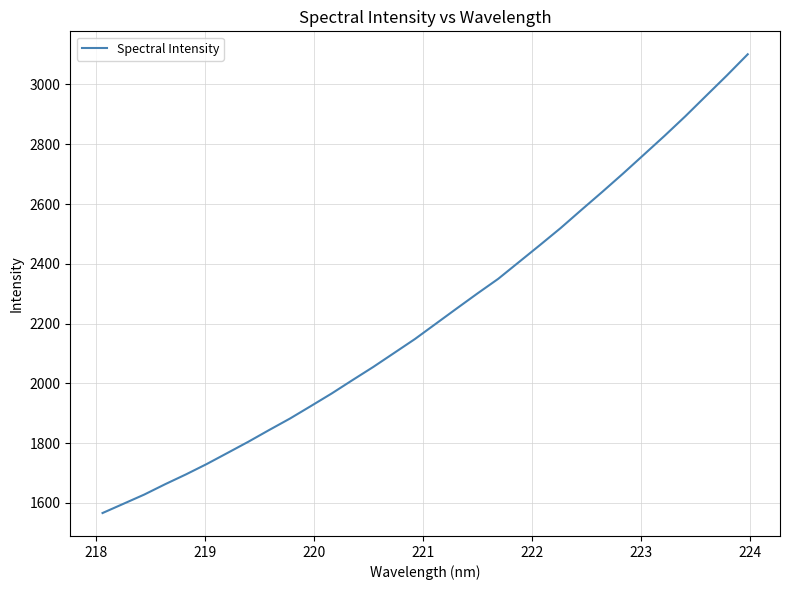

Count the number of data series in this chart.

1